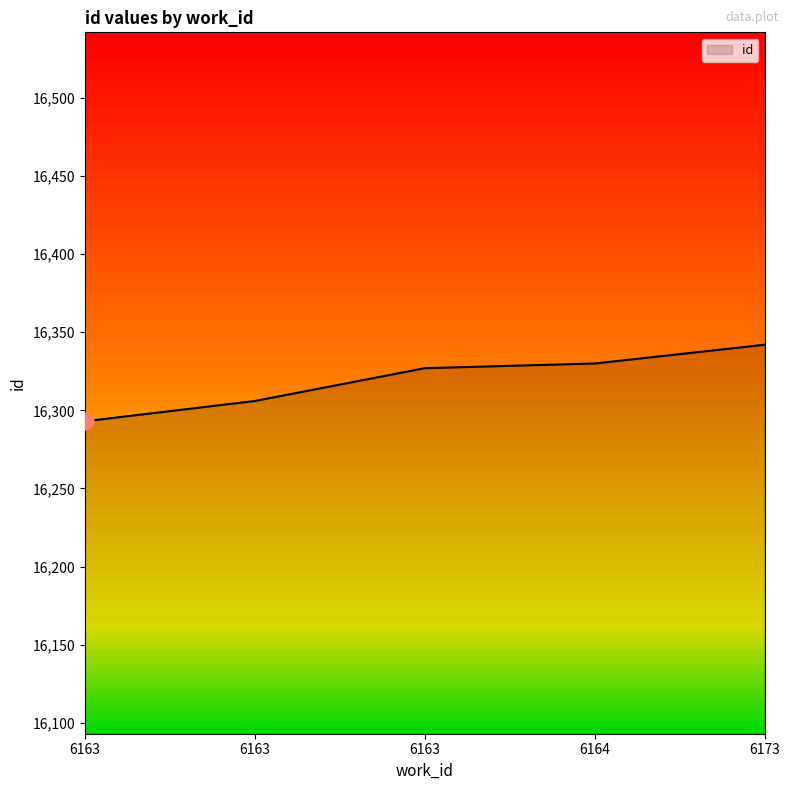

How many categories are shown in the chart?

5